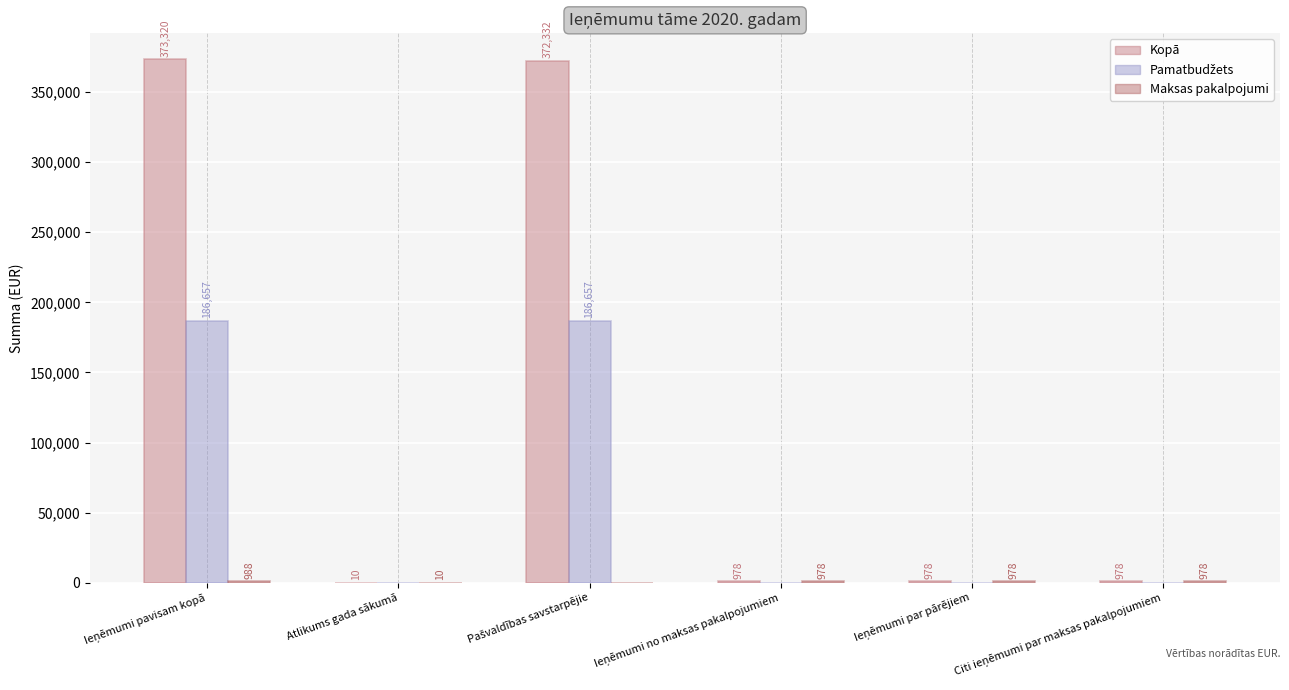

Reading left to right, transcribe all the data shown in this chart.

Kopā: Ieņēmumi pavisam kopā=373320	Atlikums gada sākumā=10	Pašvaldības savstarpējie=372332	Ieņēmumi no maksas pakalpojumiem=978	Ieņēmumi par pārējiem=978	Citi ieņēmumi par maksas pakalpojumiem=978
Pamatbudžets: Ieņēmumi pavisam kopā=186657	Atlikums gada sākumā=0	Pašvaldības savstarpējie=186657	Ieņēmumi no maksas pakalpojumiem=0	Ieņēmumi par pārējiem=0	Citi ieņēmumi par maksas pakalpojumiem=0
Maksas pakalpojumi: Ieņēmumi pavisam kopā=988	Atlikums gada sākumā=10	Pašvaldības savstarpējie=0	Ieņēmumi no maksas pakalpojumiem=978	Ieņēmumi par pārējiem=978	Citi ieņēmumi par maksas pakalpojumiem=978